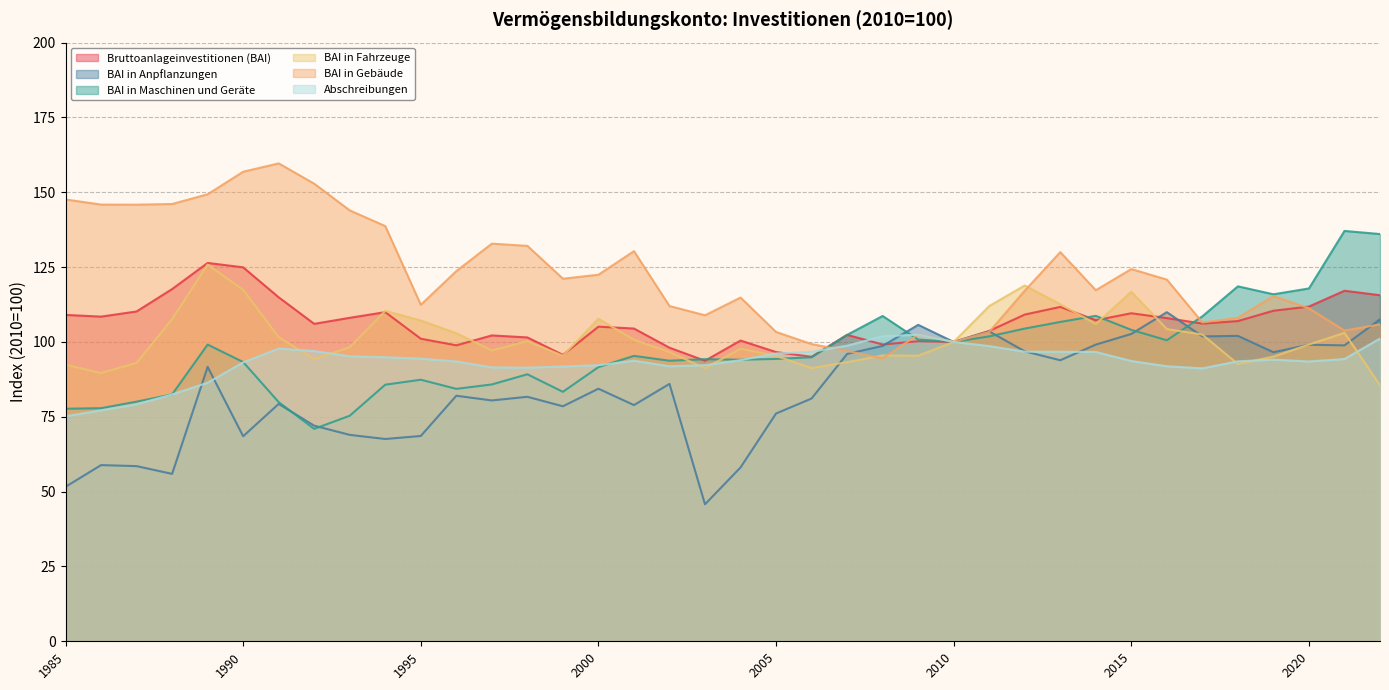

Does the chart have visible grid lines?

Yes